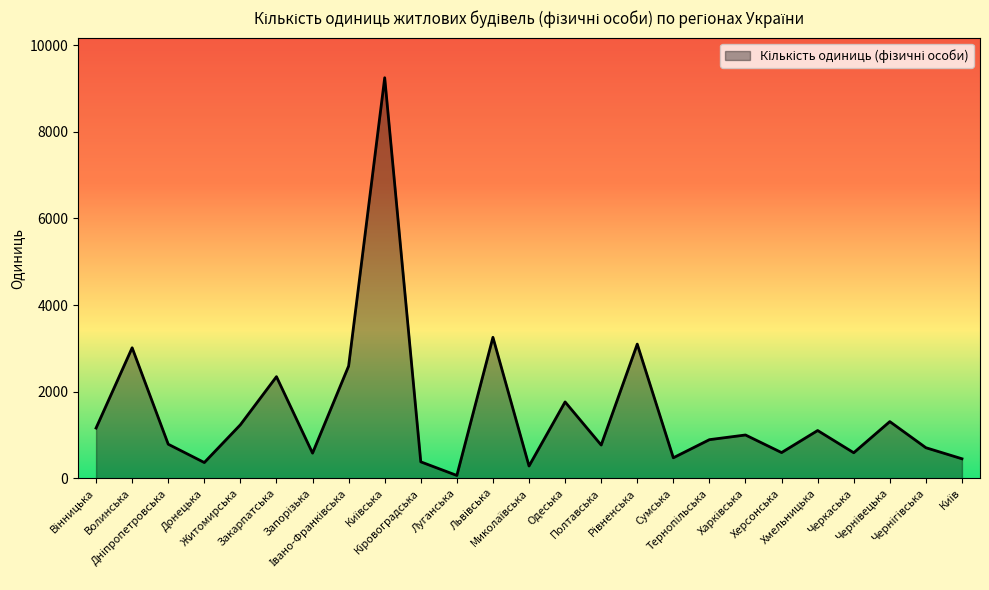

What is the maximum value shown in the chart?

9246